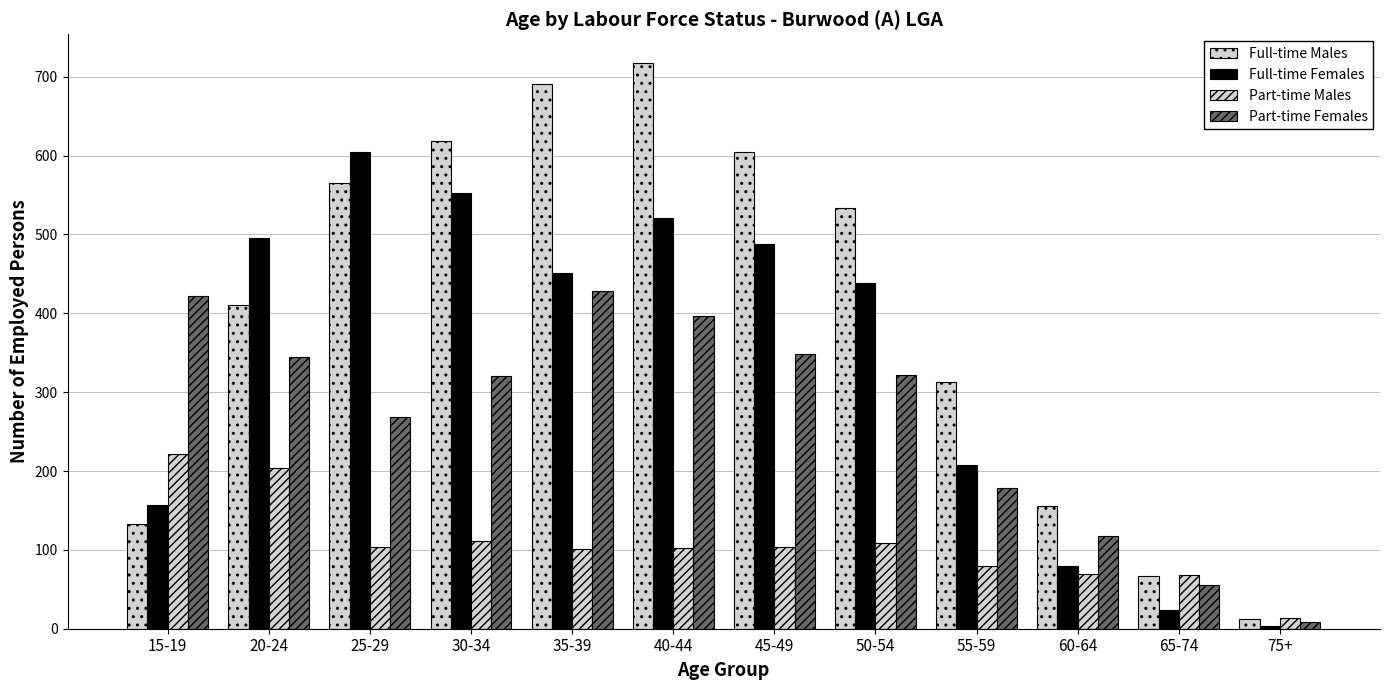

How many groups of bars are there?

12